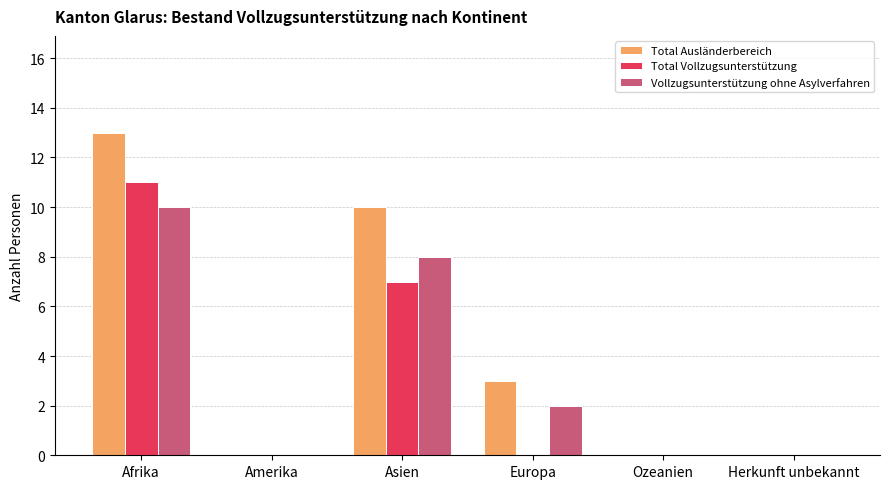

The value of Vollzugsunterstützung ohne Asylverfahren at Afrika is 17. True or false?

False